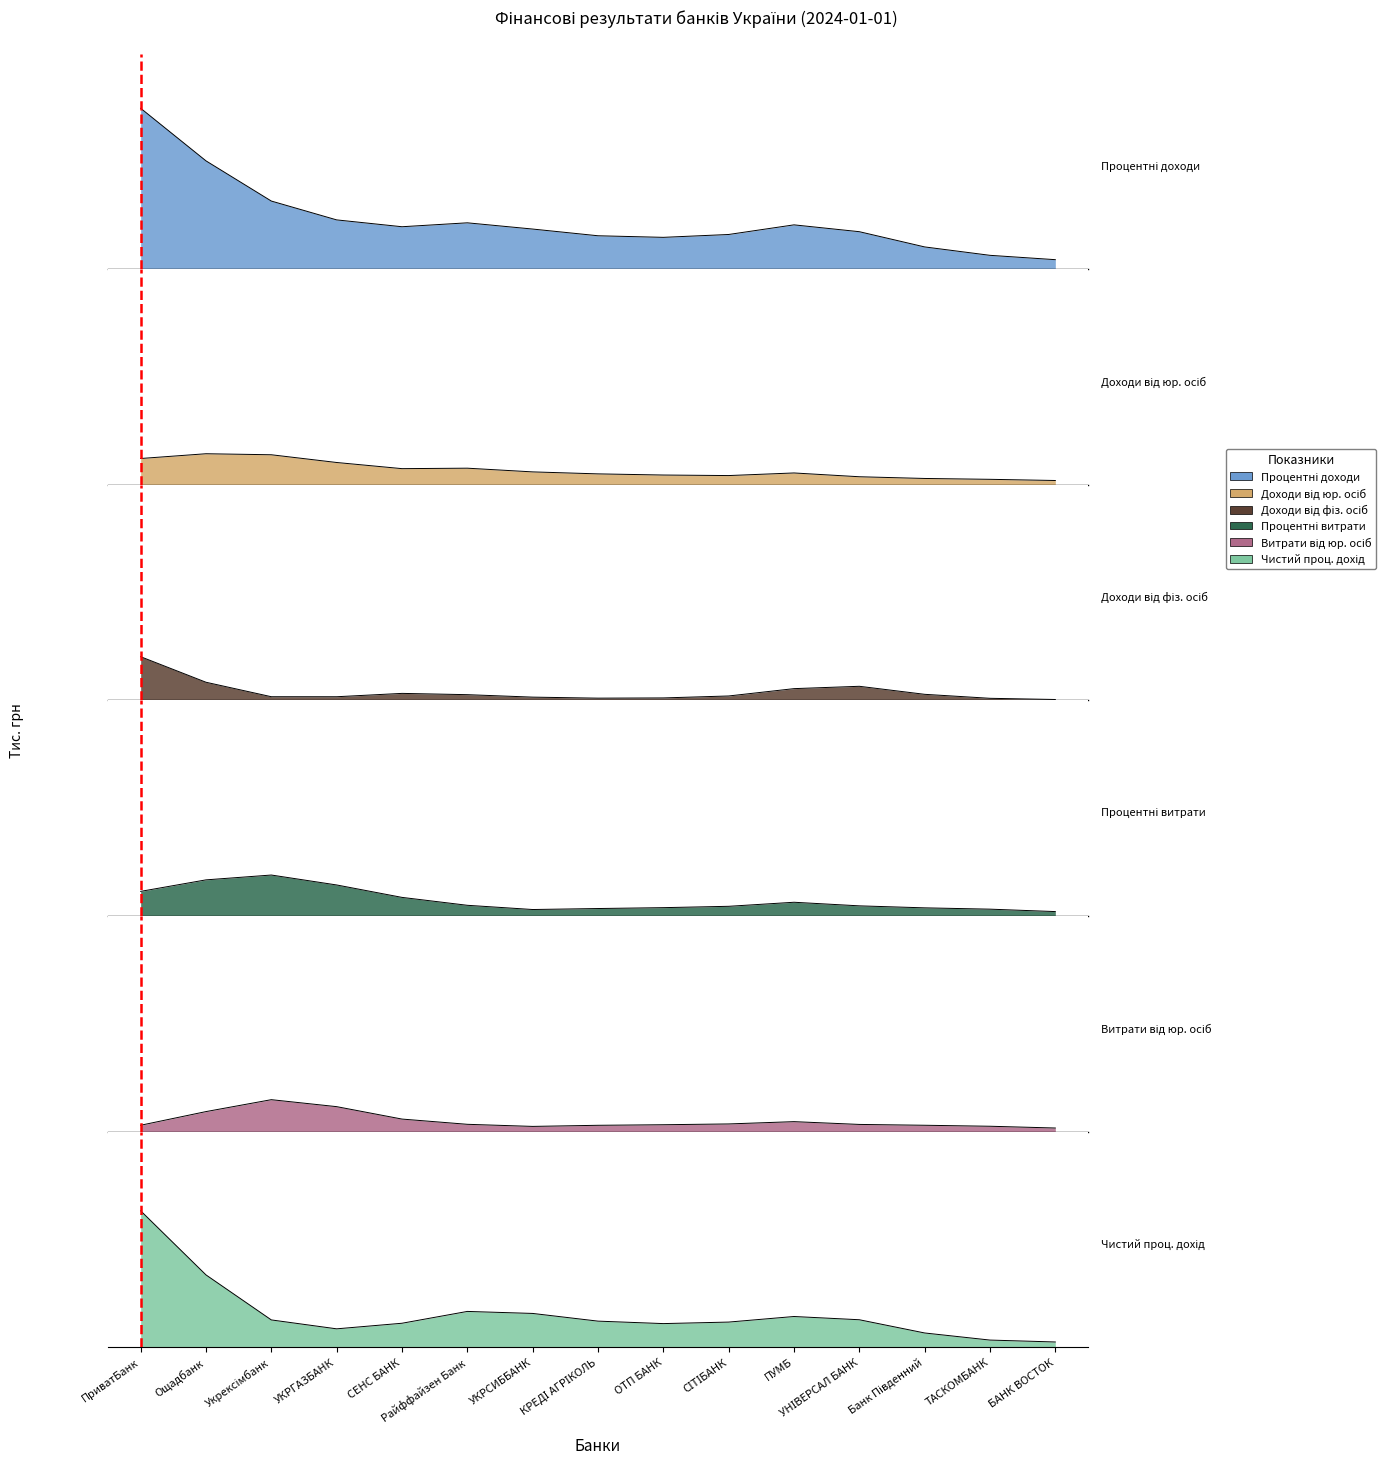

At which category is the sum across all series the highest?

ПриватБанк